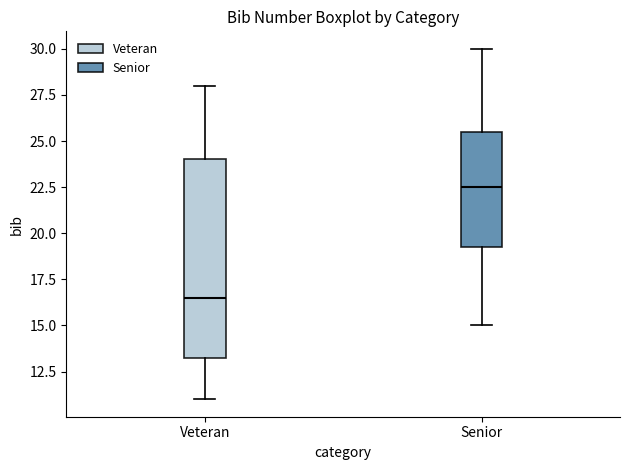

Reading left to right, transcribe this box plot: for each box, give where its median line is, the range the box spans, and where its two whiskers end, as read against the y-axis. The values are not printed on the chart, so give them approximately, as read against the axis.

Veteran: median 16.5, box 13.5 to 24.0, whiskers 11.0 to 28.0
Senior: median 22.5, box 19.5 to 25.5, whiskers 15.0 to 30.0